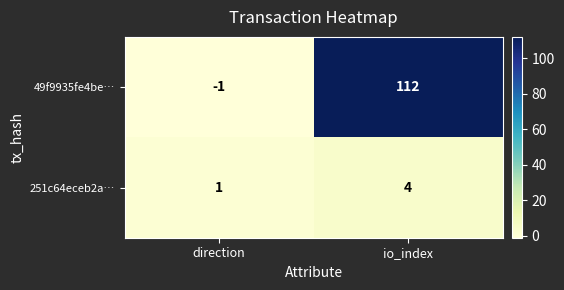

At direction, list the series in order from smallest to largest.

49f9935fe4be…, 251c64eceb2a…